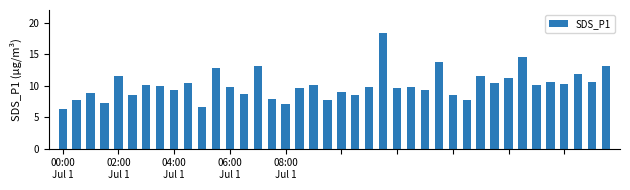

What is the sum of all values?

403.7